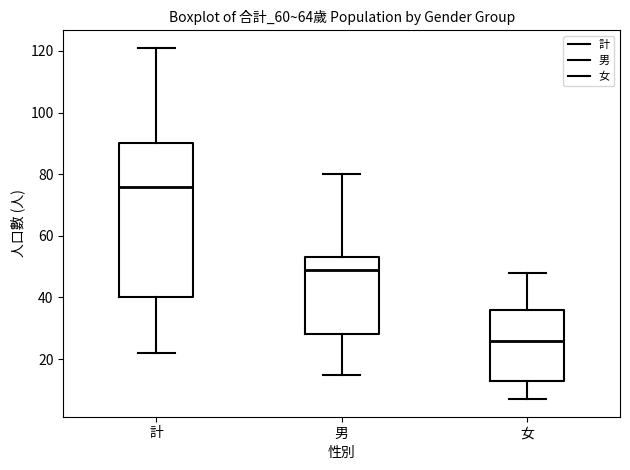

Which box's median line is the highest?

計